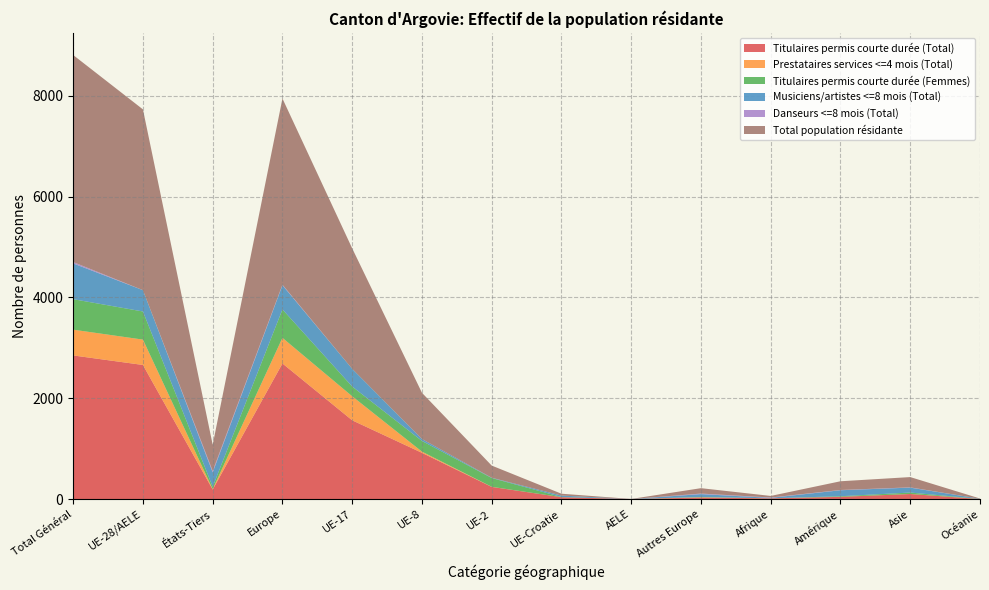

Reading left to right, list all the values displayed in this chart.

Titulaires permis courte durée (Total): Total Général=2849	UE-28/AELE=2660	États-Tiers=189	Europe=2690	UE-17=1562	UE-8=917	UE-2=241	UE-Croatie=37	AELE=1	Autres Europe=30	Afrique=14	Amérique=44	Asie=100	Océanie=1
Prestataires services <=4 mois (Total): Total Général=511	UE-28/AELE=503	États-Tiers=8	Europe=508	UE-17=477	UE-8=24	UE-2=2	UE-Croatie=0	AELE=0	Autres Europe=5	Afrique=1	Amérique=0	Asie=1	Océanie=1
Titulaires permis courte durée (Femmes): Total Général=605	UE-28/AELE=558	États-Tiers=47	Europe=564	UE-17=193	UE-8=212	UE-2=174	UE-Croatie=4	AELE=0	Autres Europe=6	Afrique=0	Amérique=12	Asie=28	Océanie=1
Musiciens/artistes <=8 mois (Total): Total Général=709	UE-28/AELE=423	États-Tiers=286	Europe=480	UE-17=351	UE-8=38	UE-2=6	UE-Croatie=28	AELE=0	Autres Europe=57	Afrique=9	Amérique=119	Asie=98	Océanie=3
Danseurs <=8 mois (Total): Total Général=28	UE-28/AELE=0	États-Tiers=28	Europe=11	UE-17=0	UE-8=0	UE-2=0	UE-Croatie=0	AELE=0	Autres Europe=11	Afrique=7	Amérique=5	Asie=5	Océanie=0
Total population résidante: Total Général=4106	UE-28/AELE=3586	États-Tiers=520	Europe=3693	UE-17=2390	UE-8=917	UE-2=241	UE-Croatie=37	AELE=1	Autres Europe=107	Afrique=31	Amérique=173	Asie=204	Océanie=5